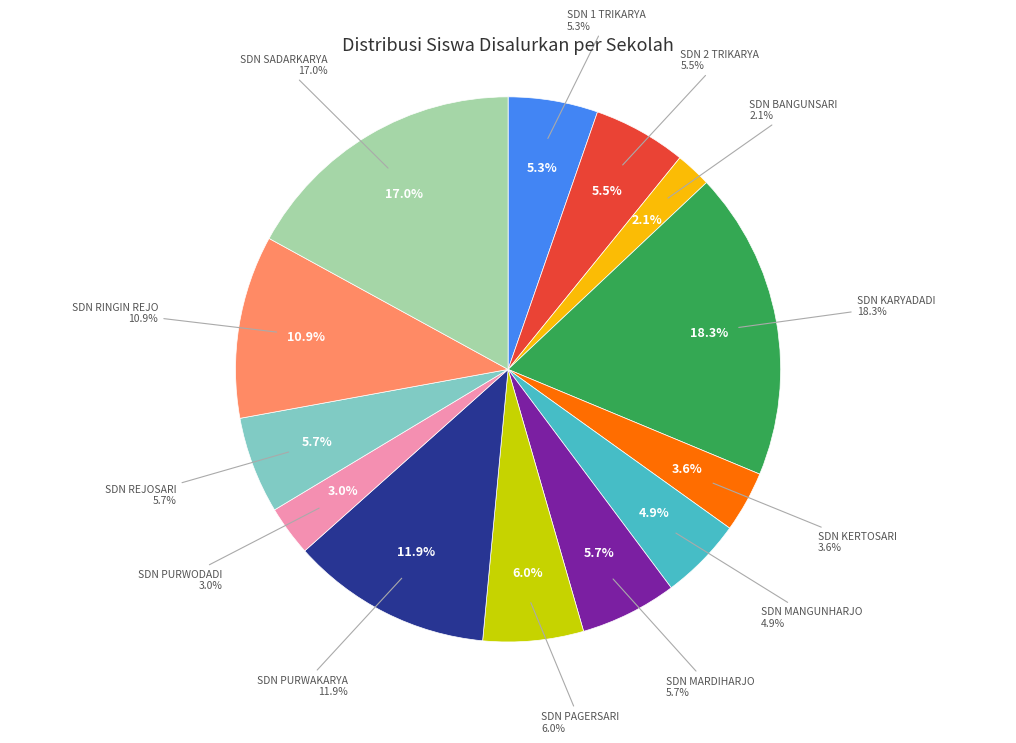

Rank the categories by value from lowest to highest.

SDN BANGUNSARI, SDN PURWODADI, SDN KERTOSARI, SDN MANGUNHARJO, SDN 1 TRIKARYA, SDN 2 TRIKARYA, SDN MARDIHARJO, SDN REJOSARI, SDN PAGERSARI, SDN RINGIN REJO, SDN PURWAKARYA, SDN SADARKARYA, SDN KARYADADI